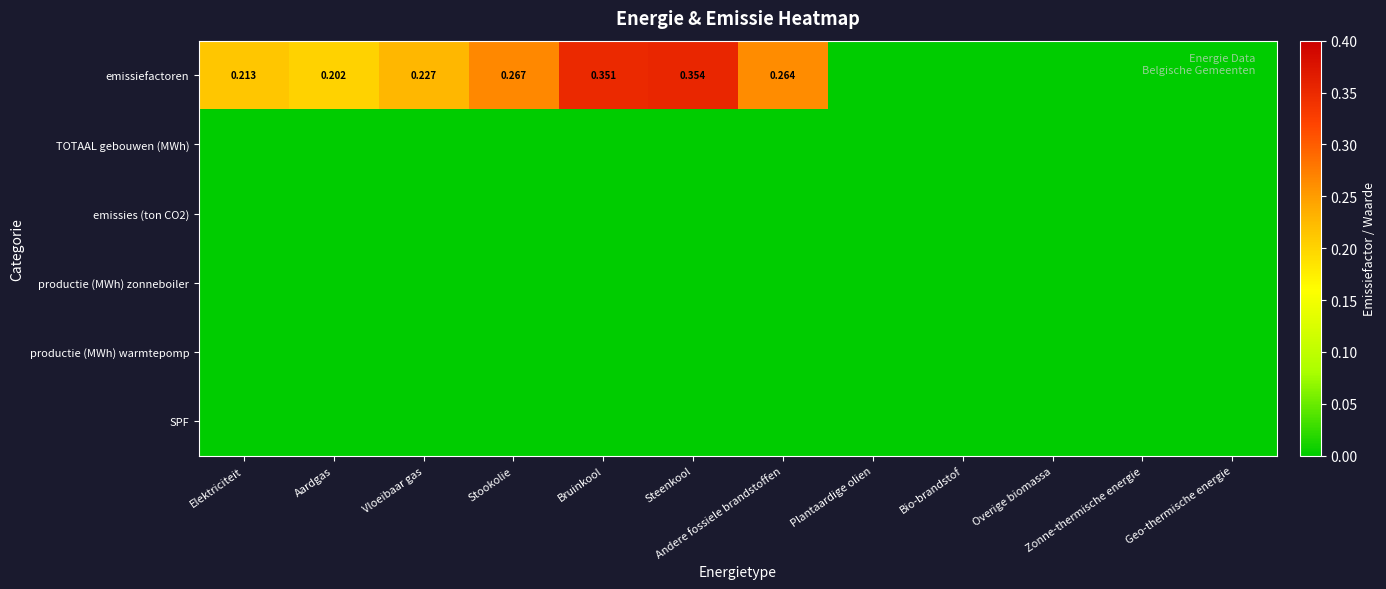

What is the sum of all emissiefactoren values?

1.9